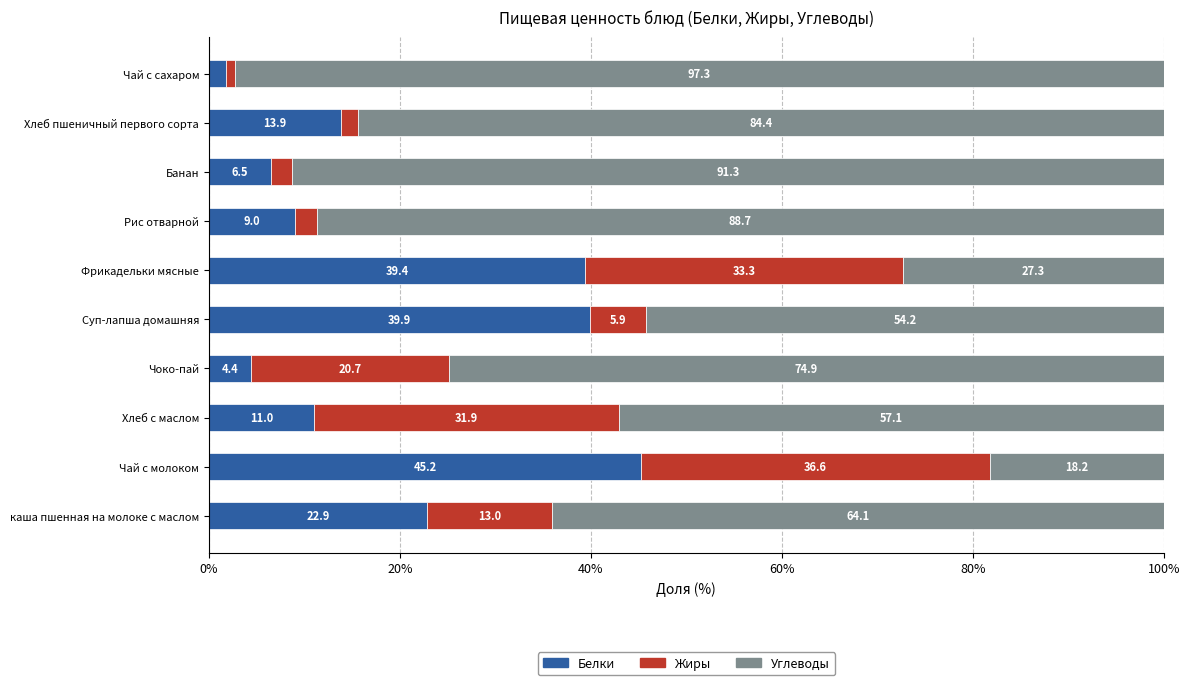

What is the highest value of the Белки series?

45.2